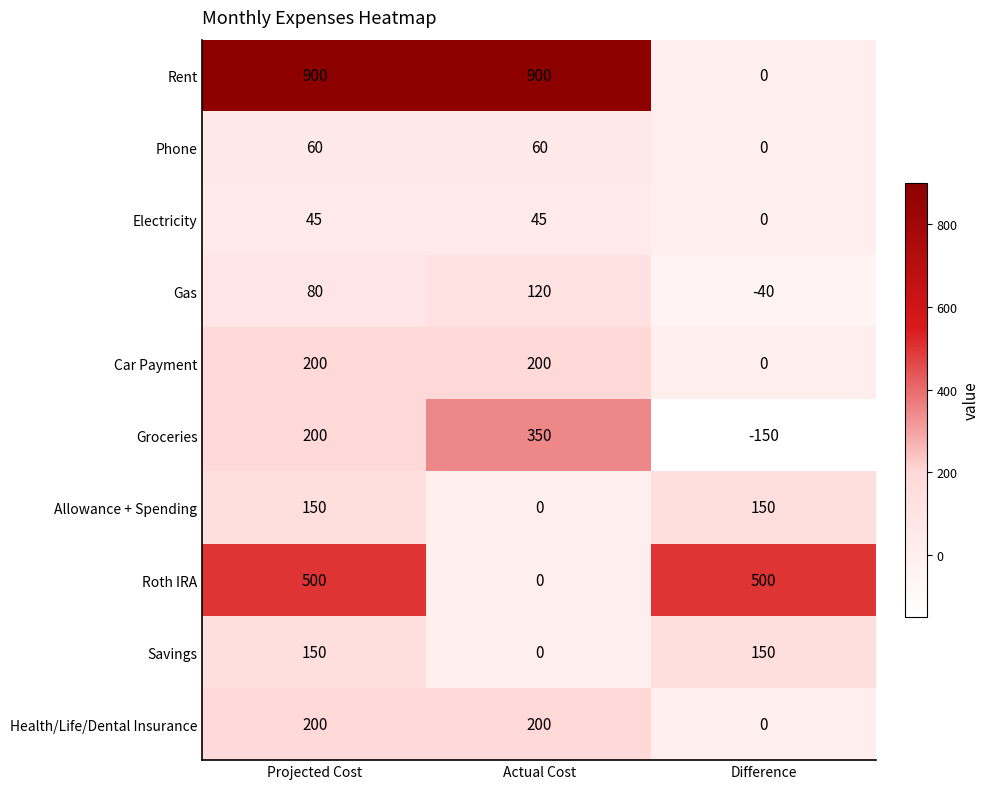

Count the Savings values in the range 0 to 150.

3